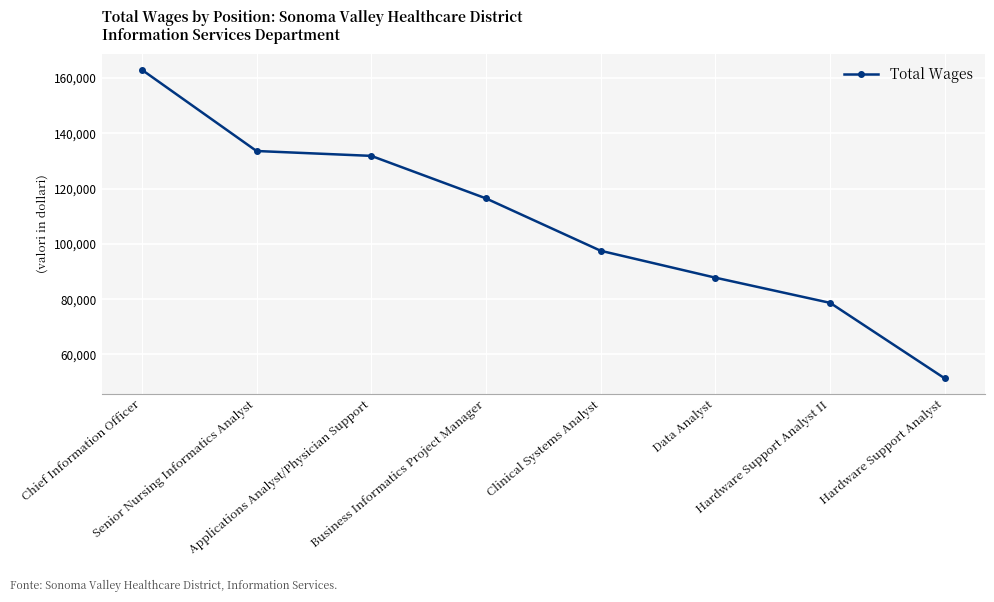

What is the change in value from Applications Analyst/Physician Support to Hardware Support Analyst II?

-53168